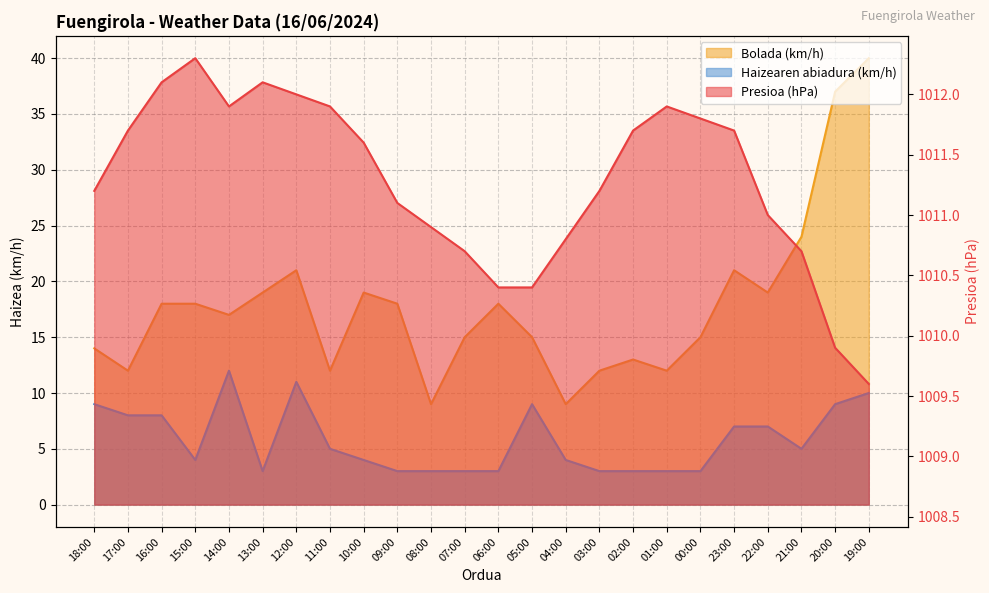

Count the number of categories in the chart.

24